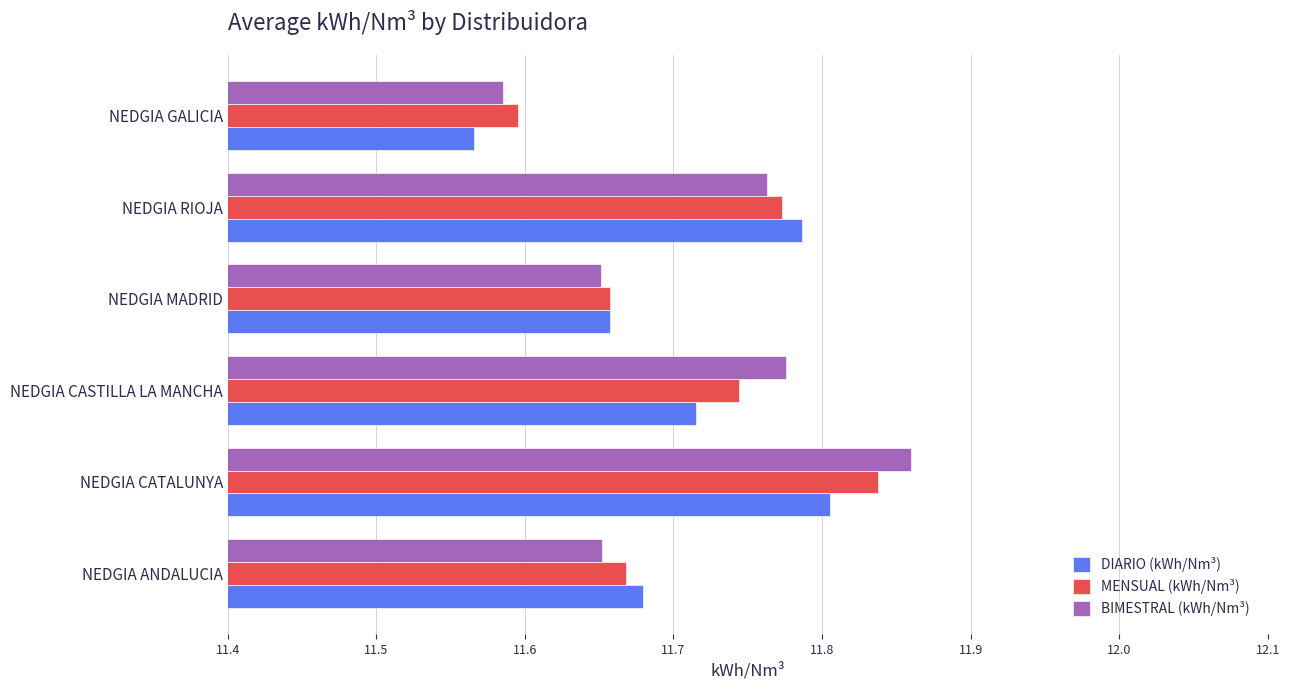

Count the number of categories in the chart.

6